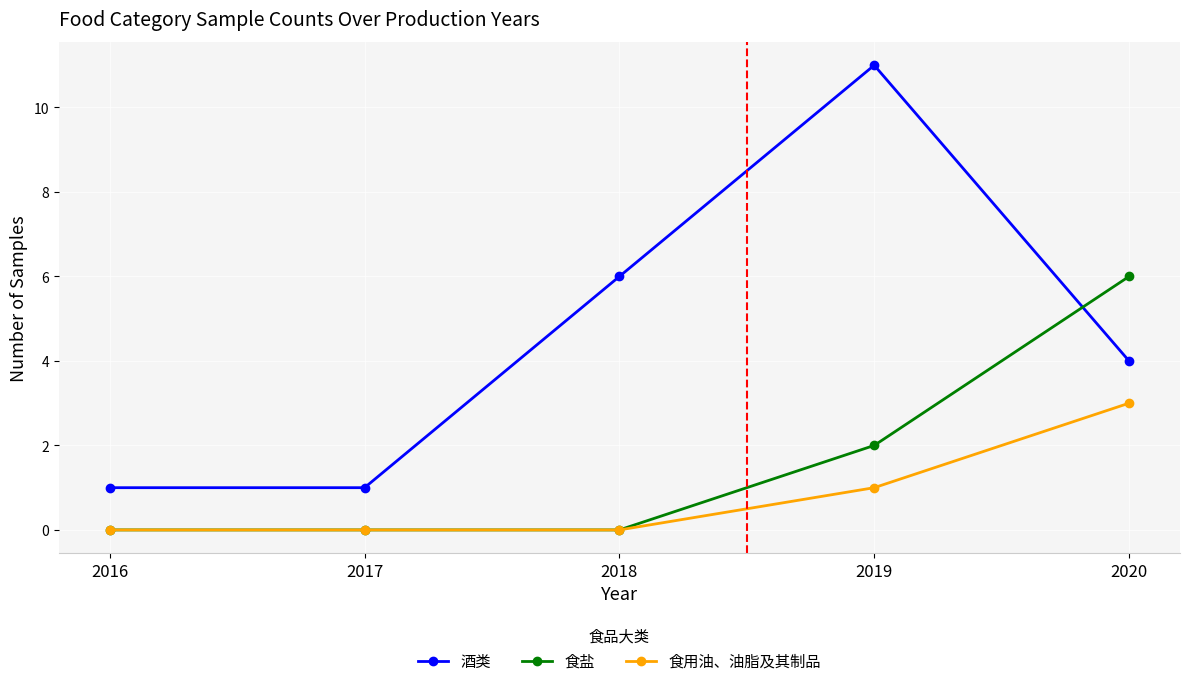

What is the difference between the highest and lowest values at 2019?

10